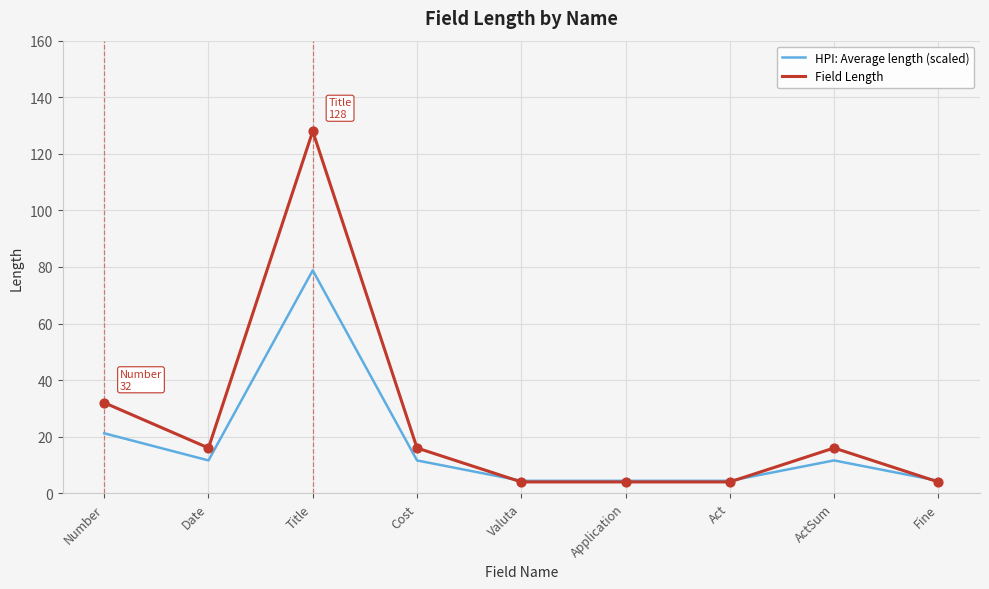

Which series changed the most between Application and ActSum?

Field Length